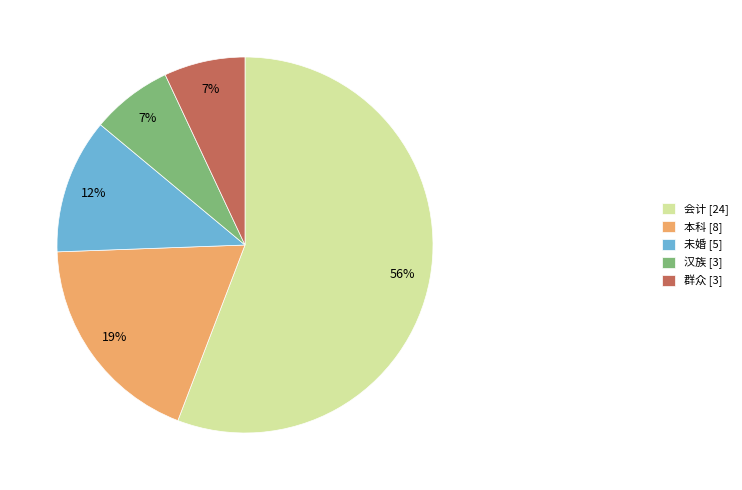

Count the number of slices in the pie.

5